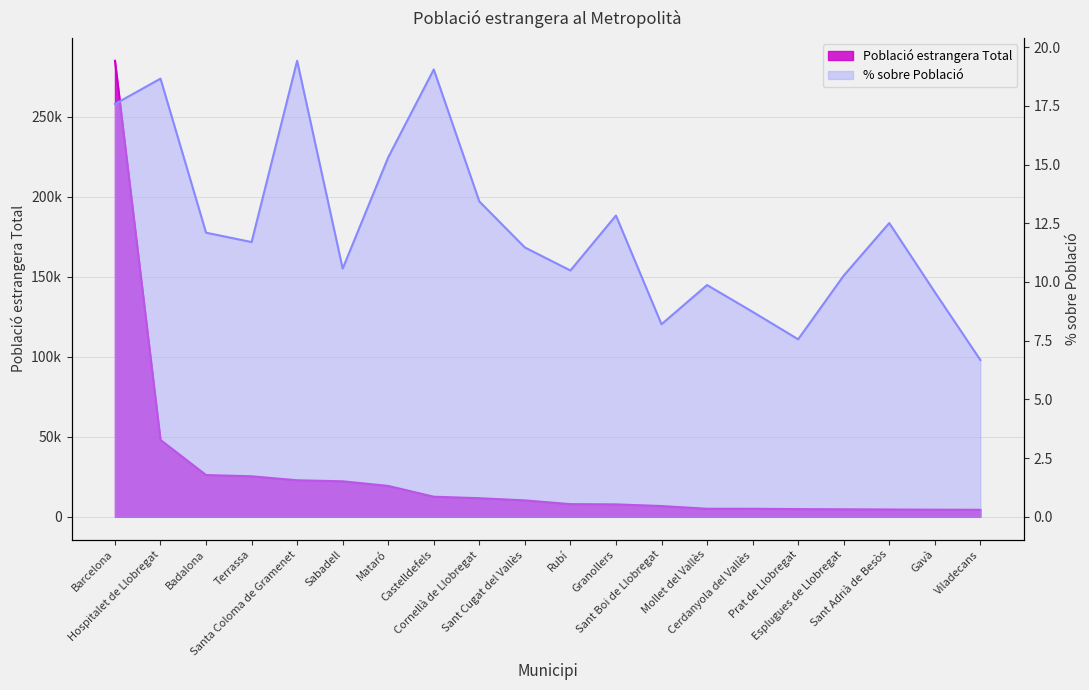

What is the sum of the % sobre Població values at Sant Adrià de Besòs and Cornellà de Llobregat?

25.9